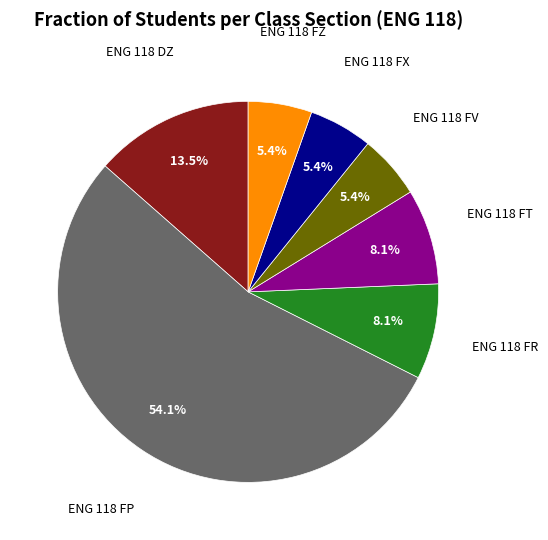

How many slices are in this pie chart?

7